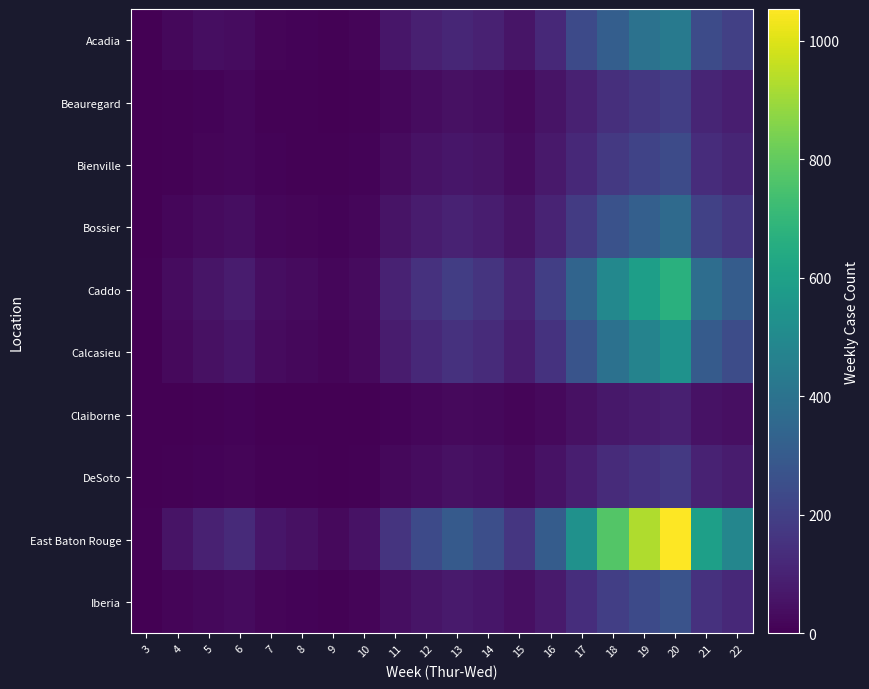

At which category does the chart reach its minimum across all series?

3